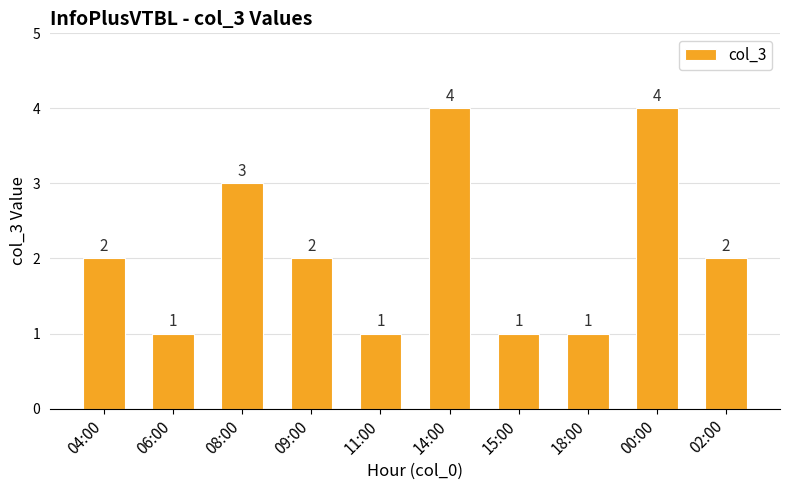

Which has a higher value, 15:00 or 00:00?

00:00